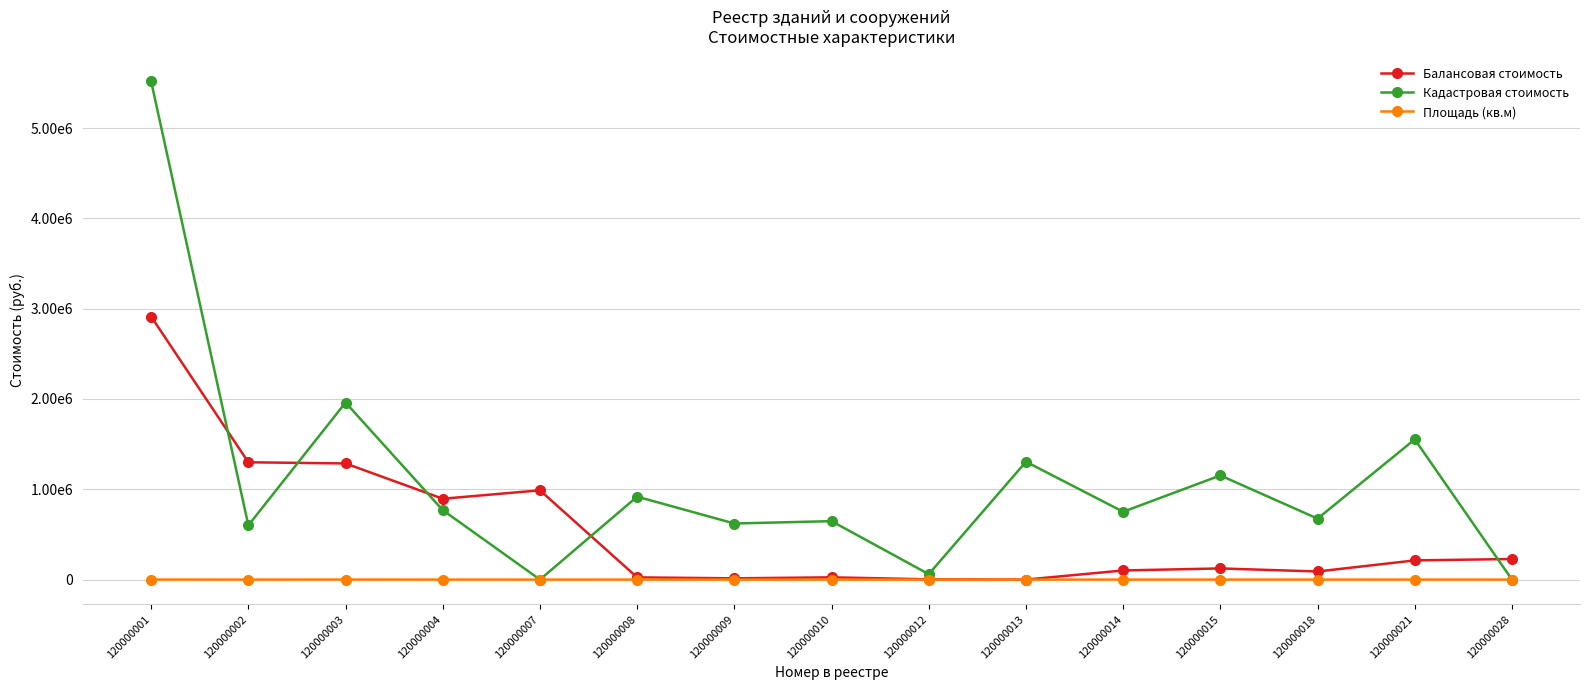

How many interior local peaks does the Балансовая стоимость series have?

3